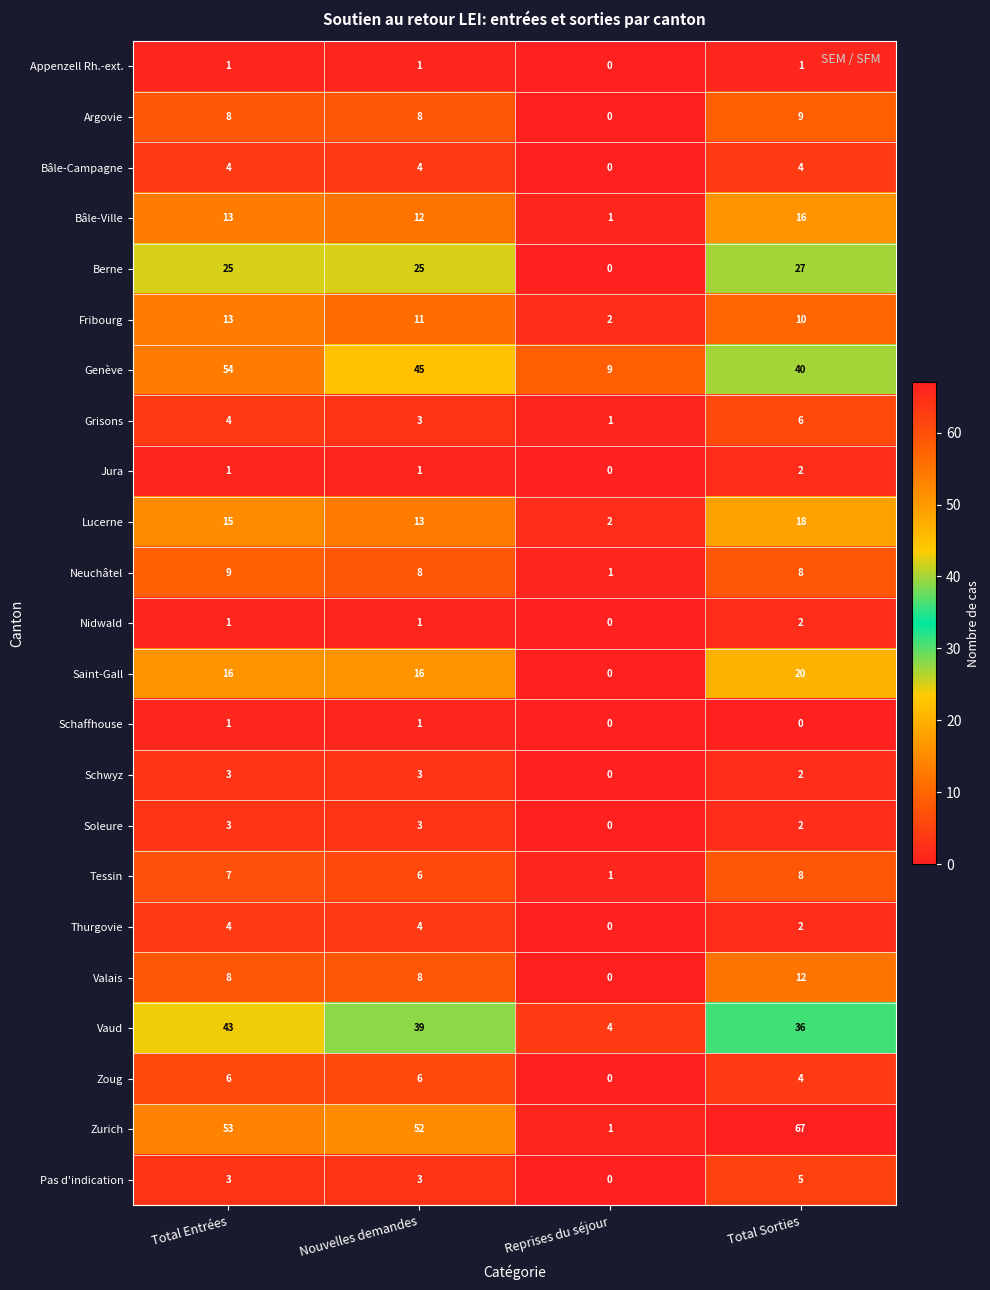

Which series has the largest range (max minus min)?

Zurich